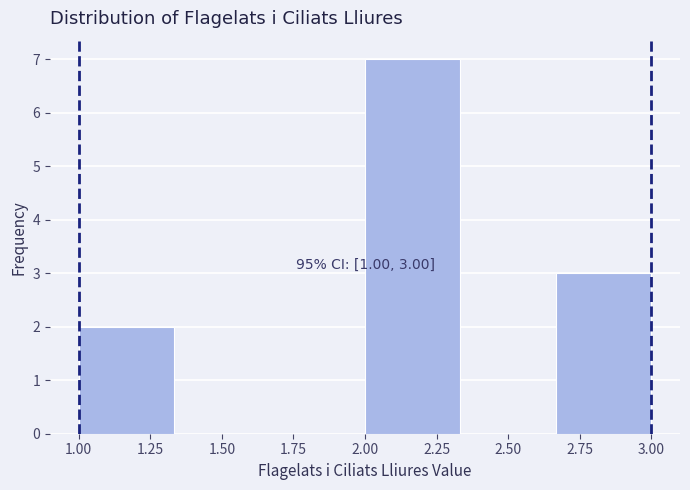

Which range on the x-axis has the tallest bar?

2.00 to 2.35